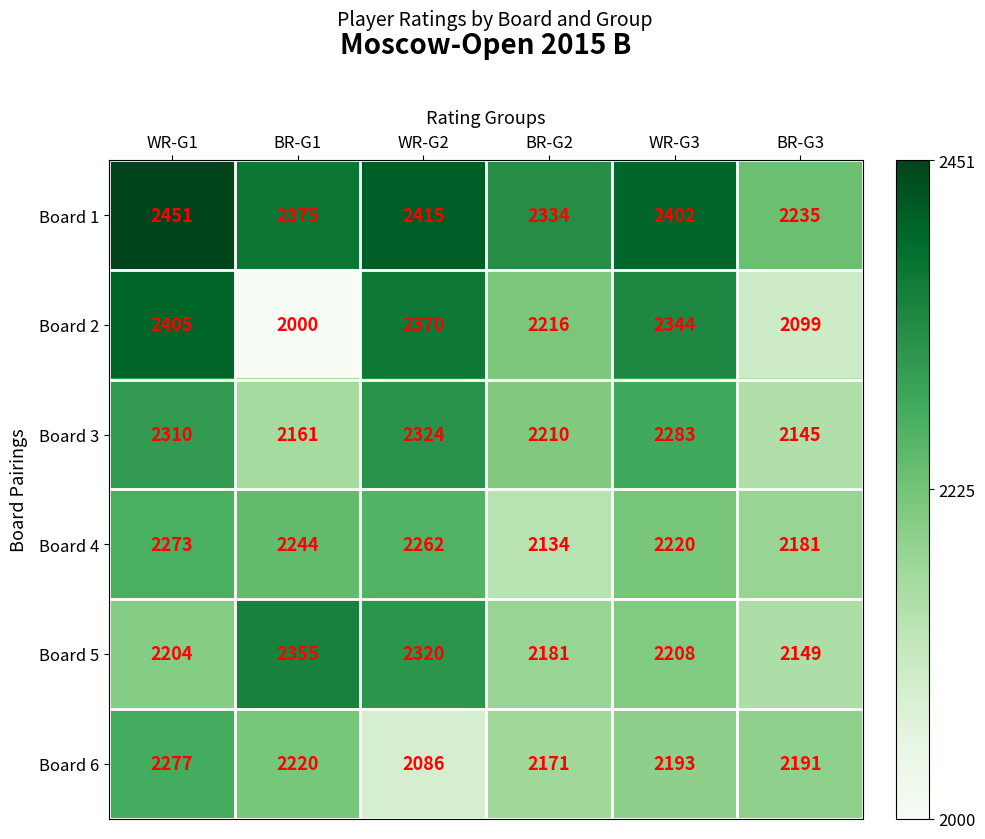

What is the difference between the highest and lowest values at WR-G1?

247